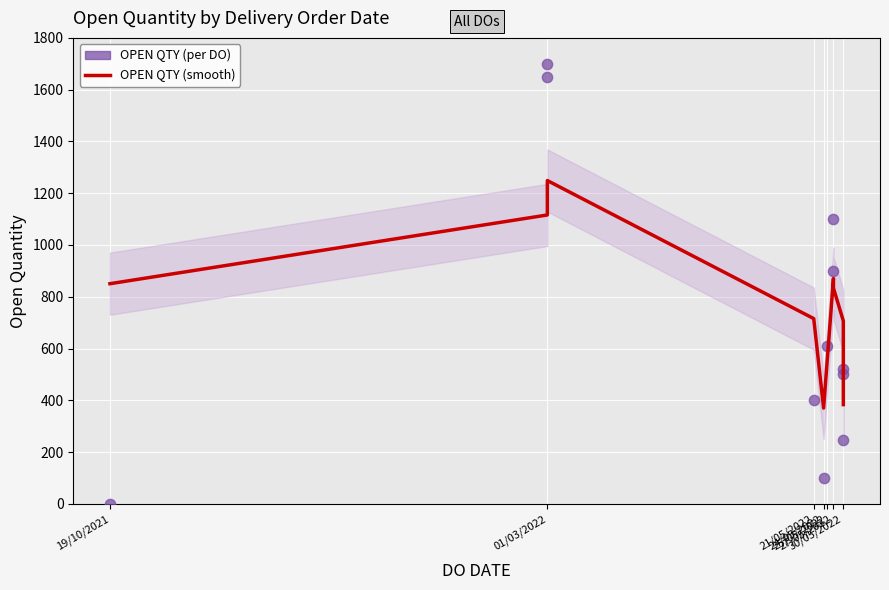

Which series has the largest total across all categories?

OPEN QTY (smooth)